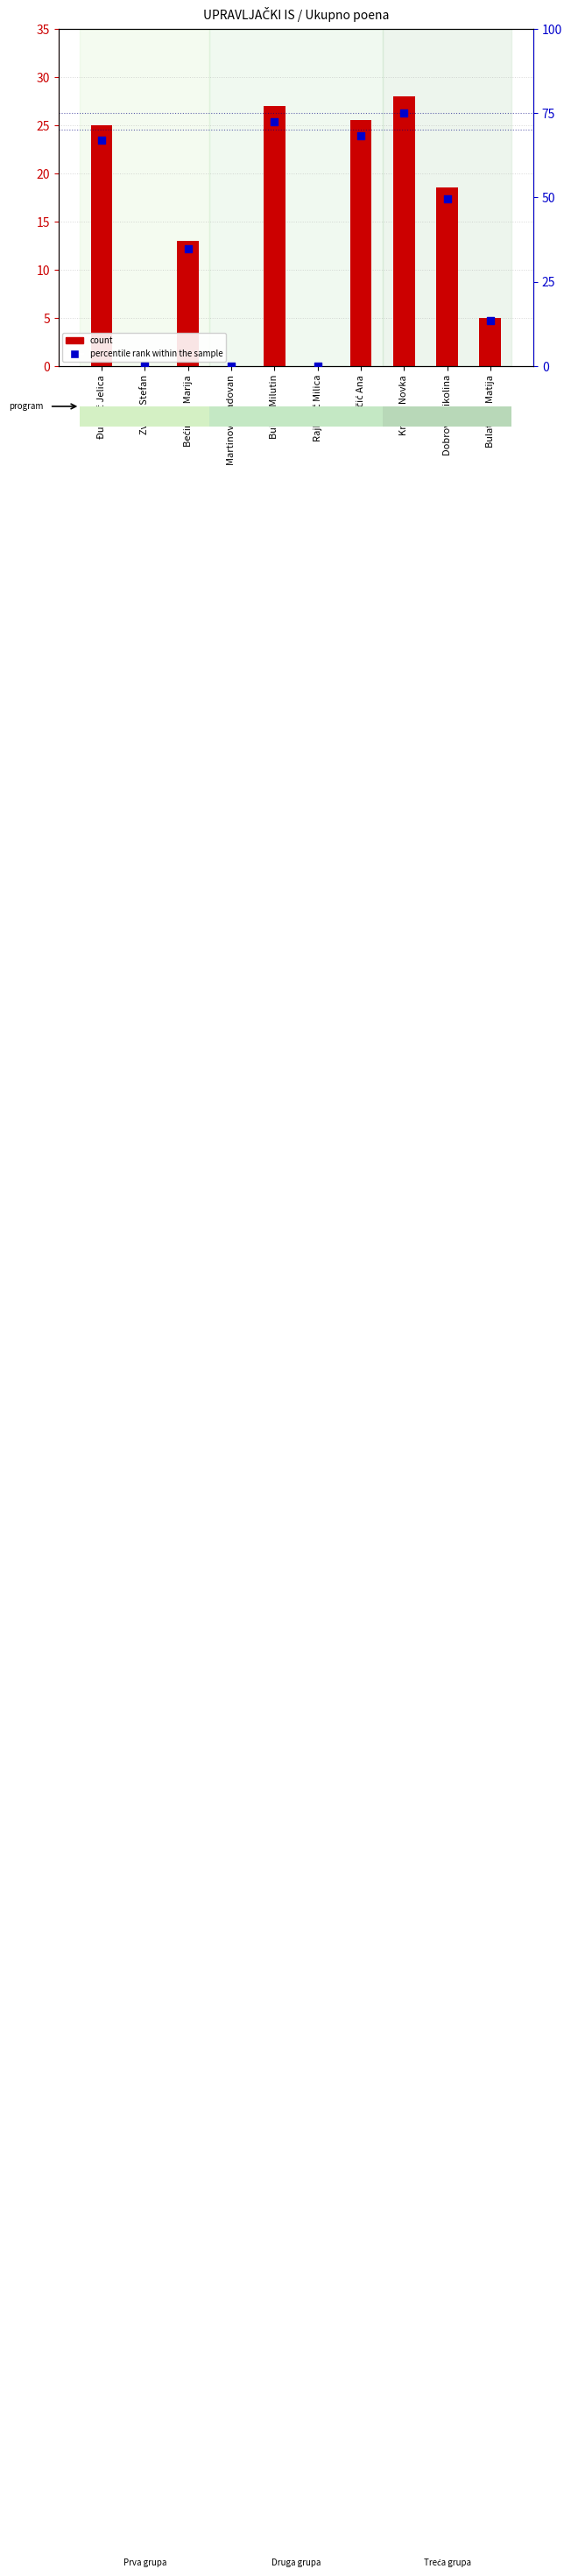

Which series reaches the minimum Y coordinate?

count